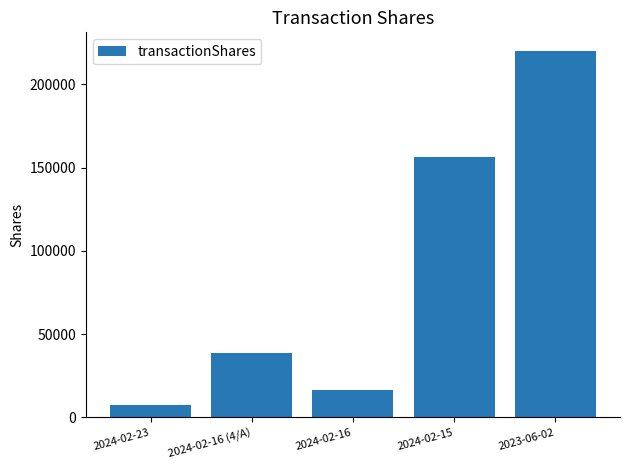

Rank the categories by value from lowest to highest.

2024-02-23, 2024-02-16, 2024-02-16 (4/A), 2024-02-15, 2023-06-02